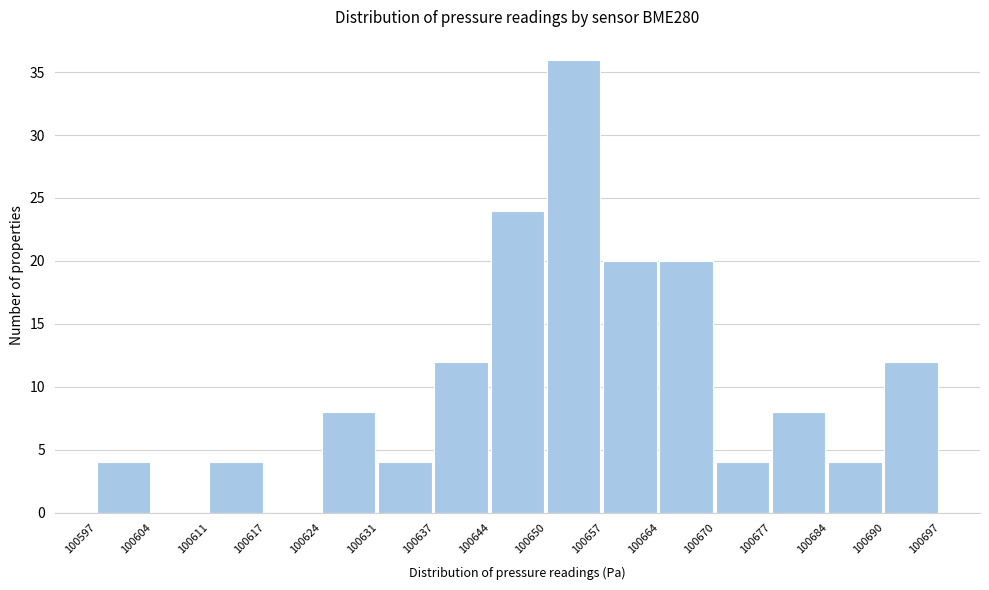

Over which range of the x-axis is the bar tallest?

100650 to 100657